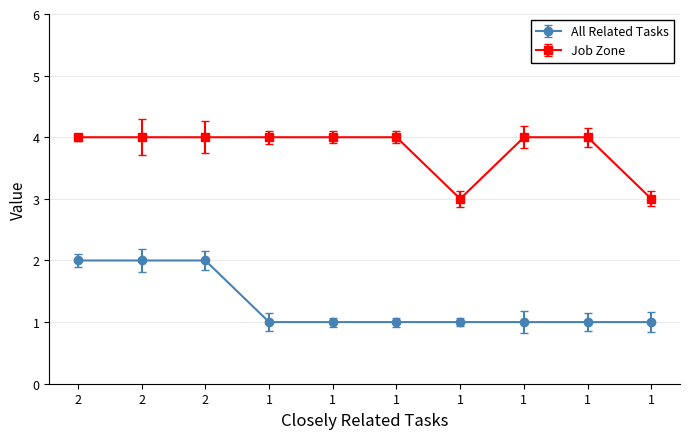

What are all the series names shown in the legend?

All Related Tasks, Job Zone